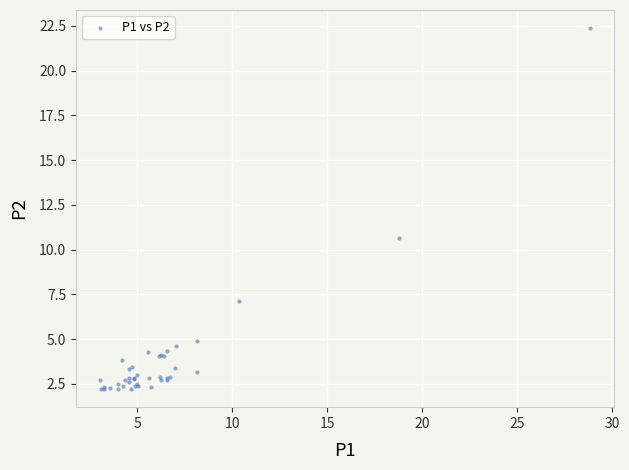

What Y value in the scatter plot is closest to 12?

10.6